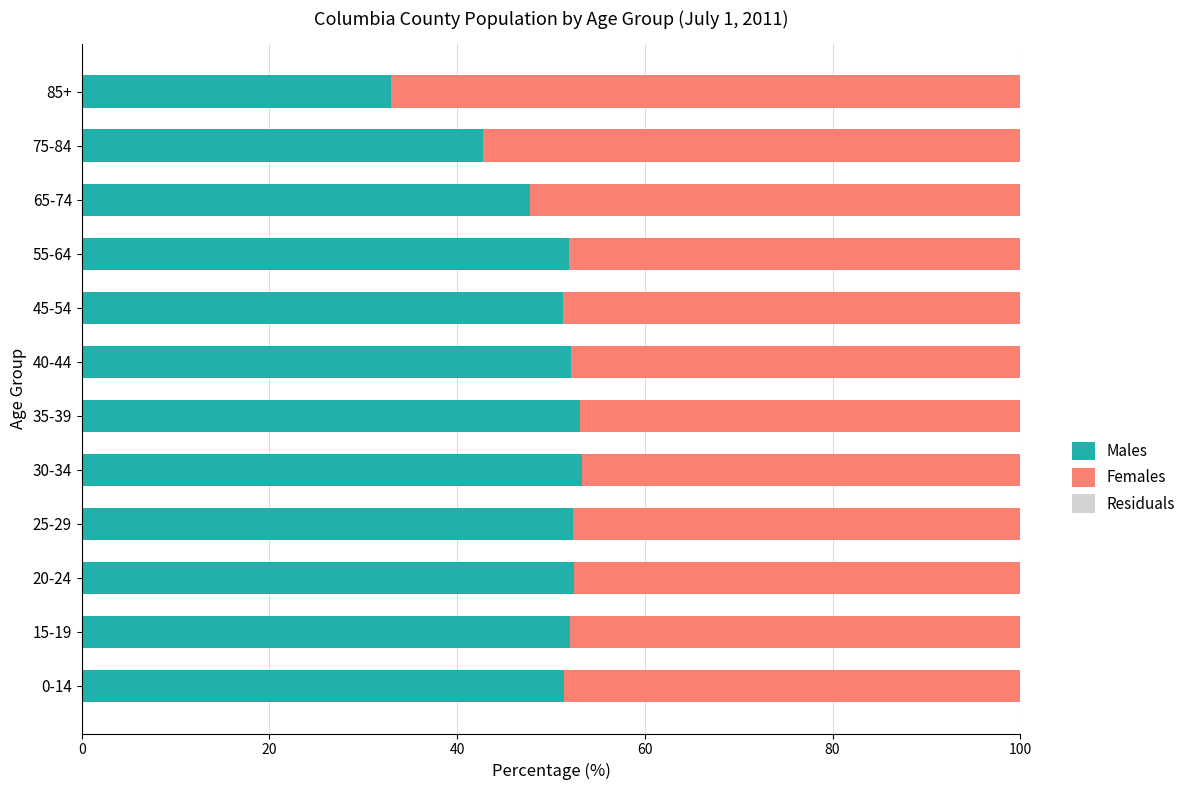

What is the total value across all series at 40-44?

100.0